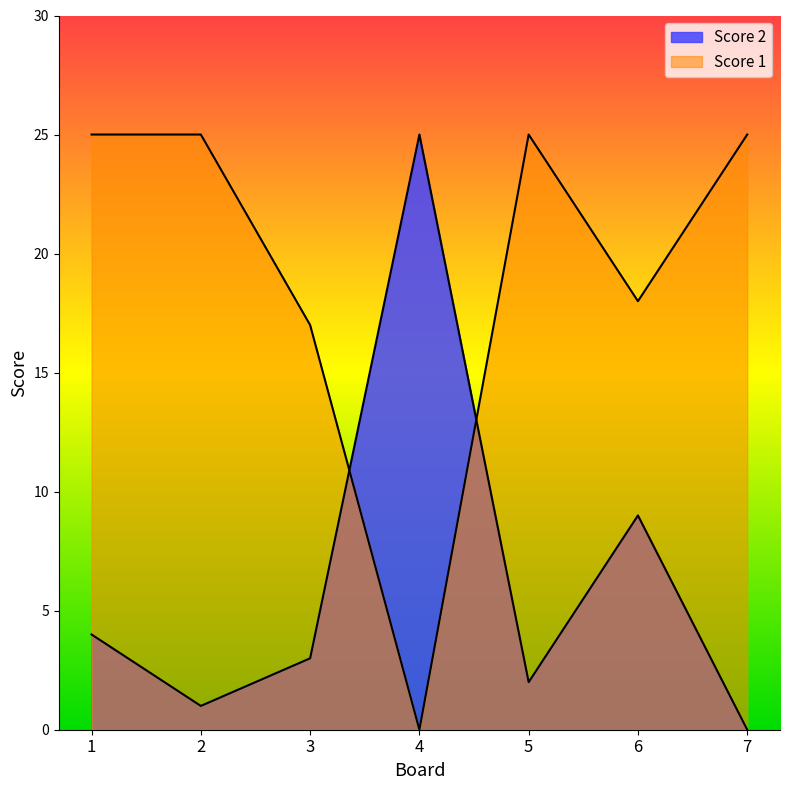

What is the average value of the Score 1 series?

19